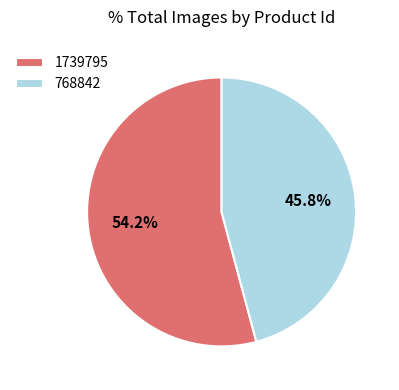

To the nearest percent, what is the average slice percentage?

50%